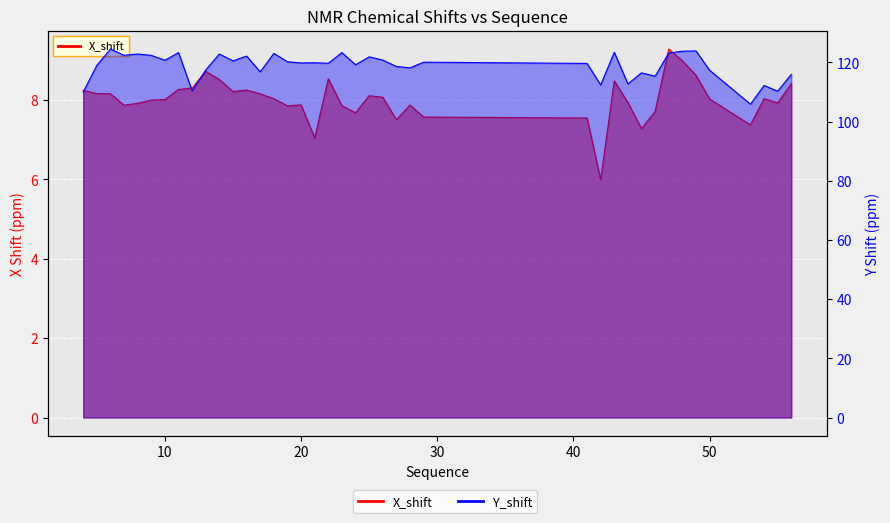

What is the total value across all series at 19?

128.1